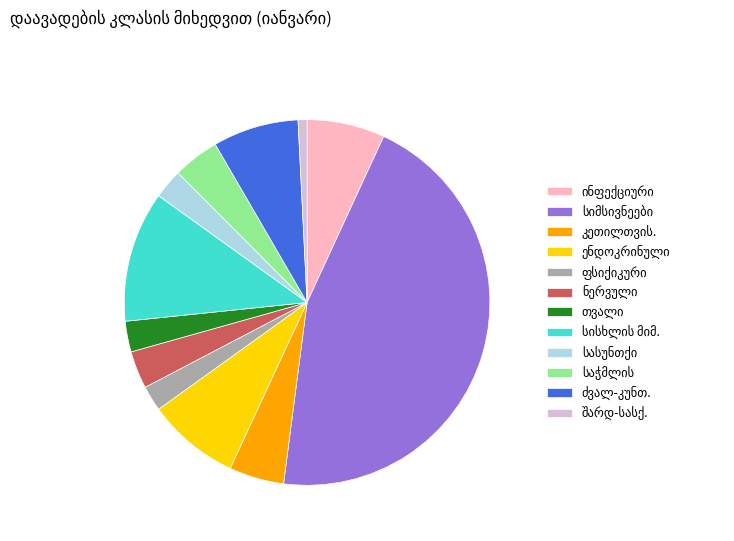

Is there a majority slice in this chart?

No